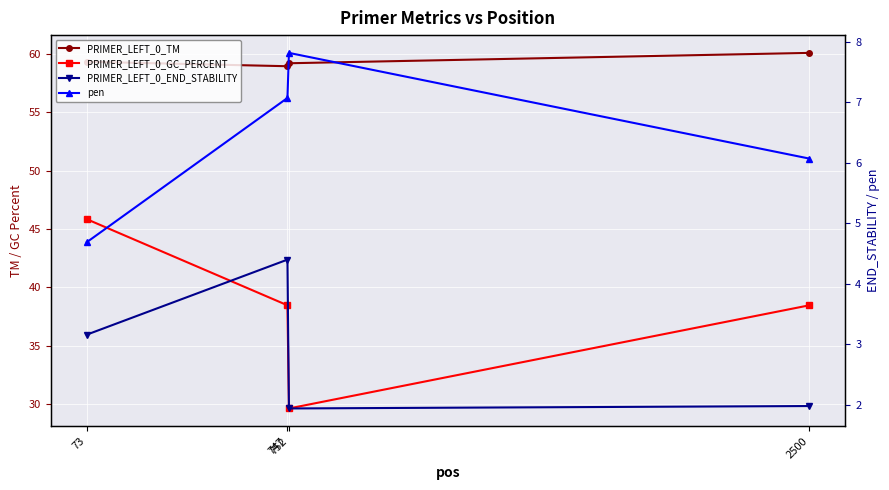

What is the difference between the maximum and minimum values in the PRIMER_LEFT_0_GC_PERCENT series?

16.2